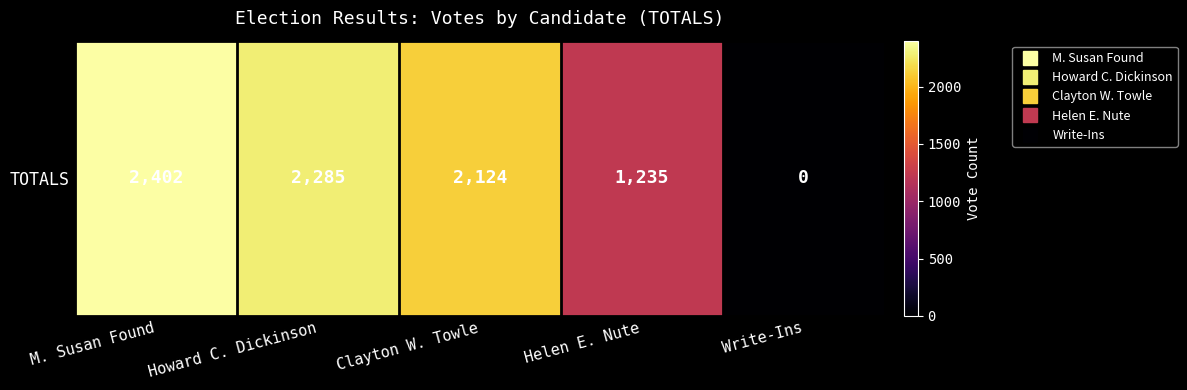

True or false: the data shows 3748 at Howard C. Dickinson.

False